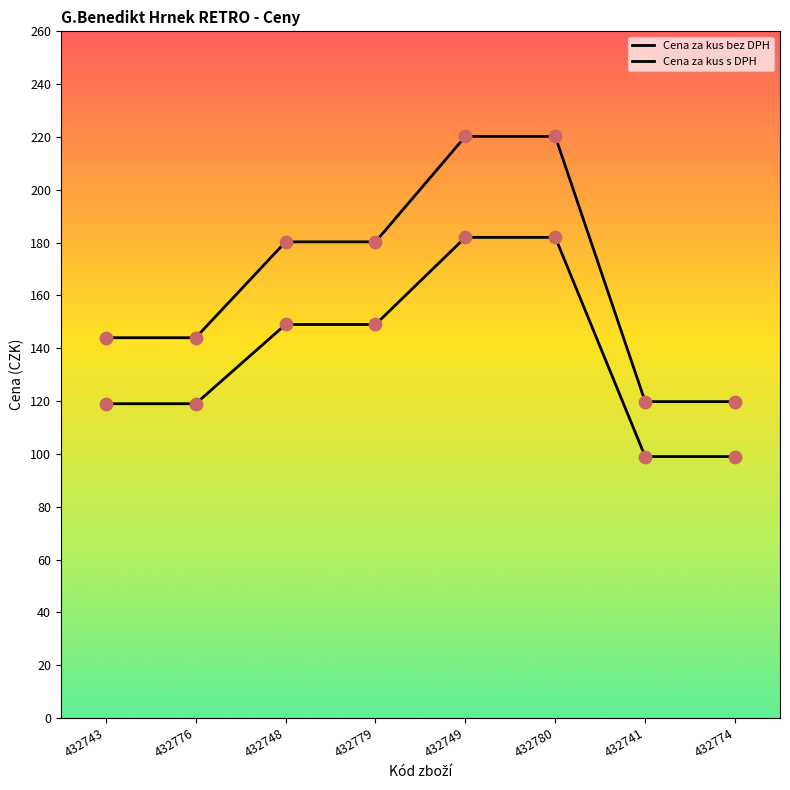

What is the total value across all series at 432776?

263.0